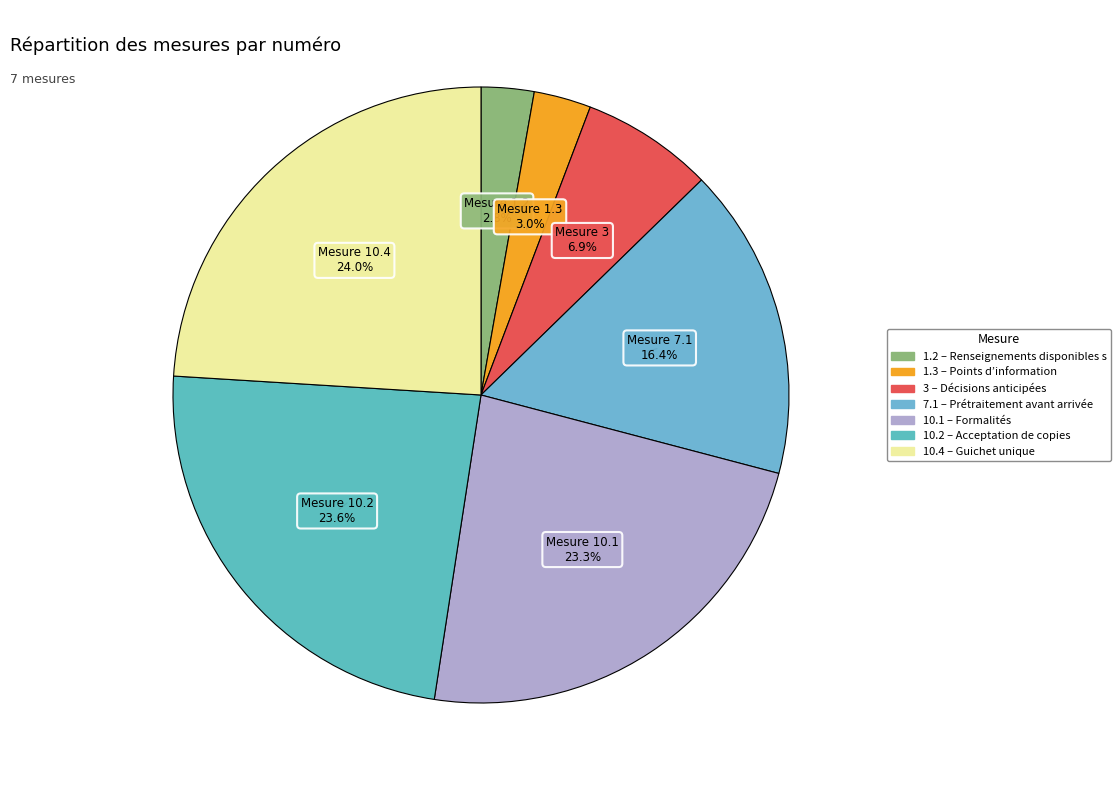

Count the number of slices in the pie.

7